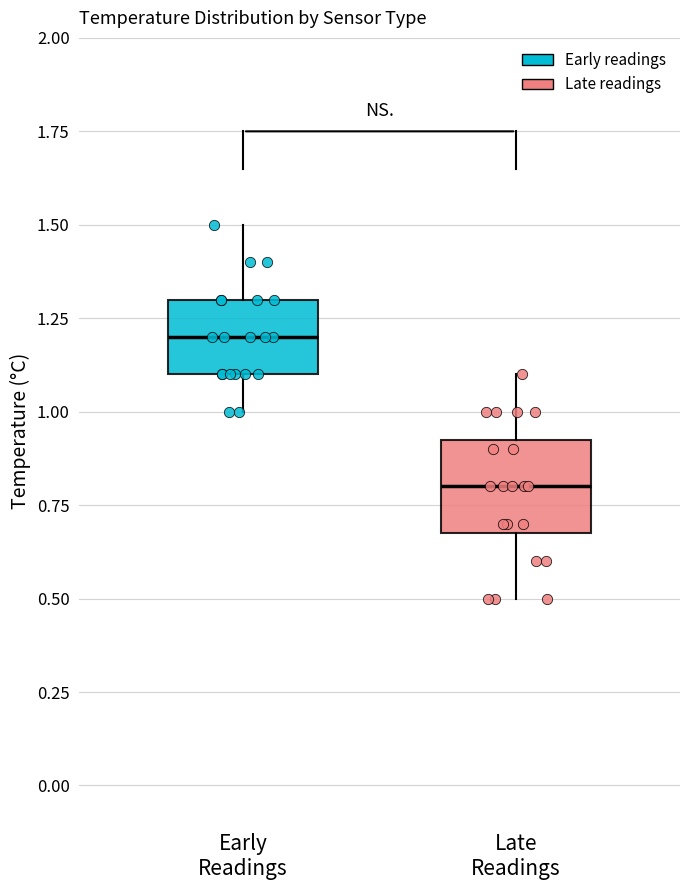

Where is the lower edge of the box for Late Readings on the y-axis? The values are not printed on the chart, so give them approximately, as read against the axis.

0.70